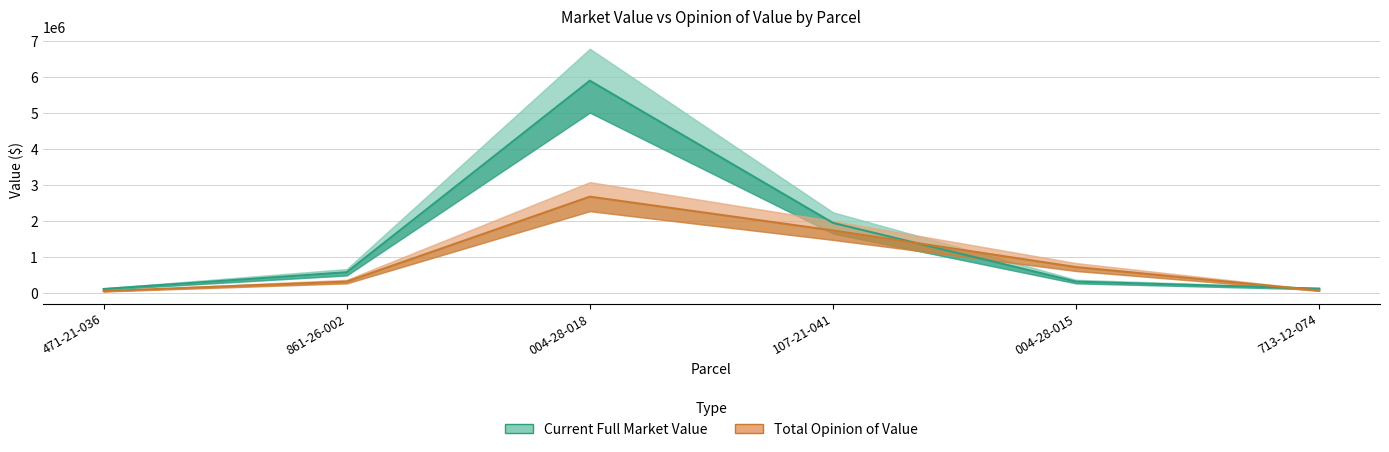

What position from the right is 861-26-002?

5